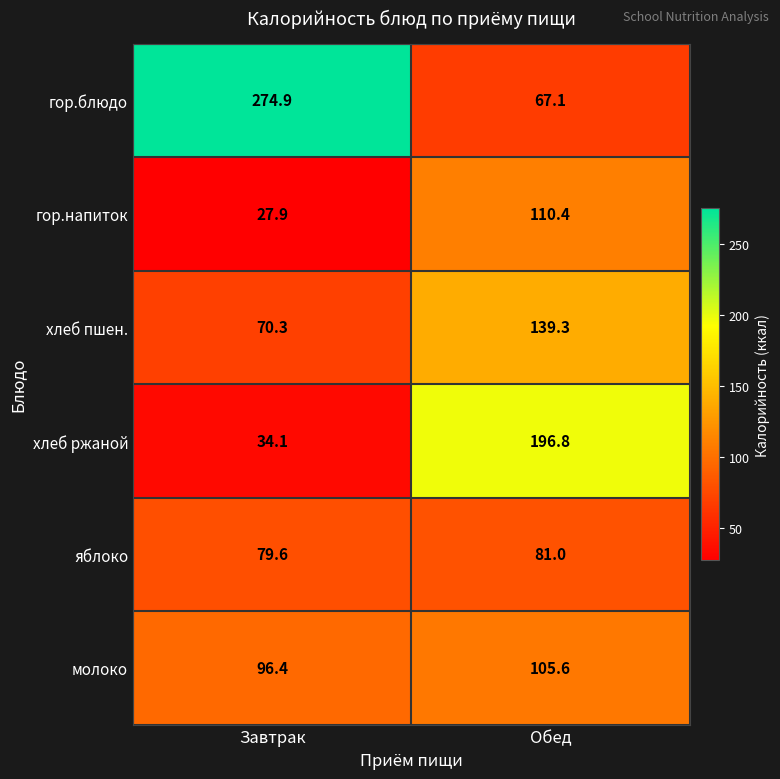

How many categories are shown in the chart?

2